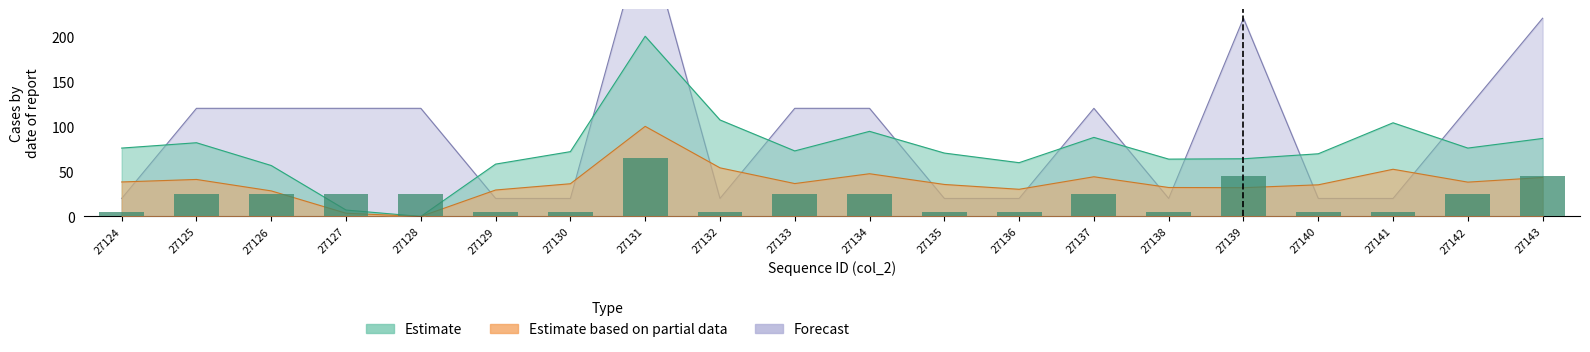

What is the value of the col_513 bar at the 2nd from the left?

41.1